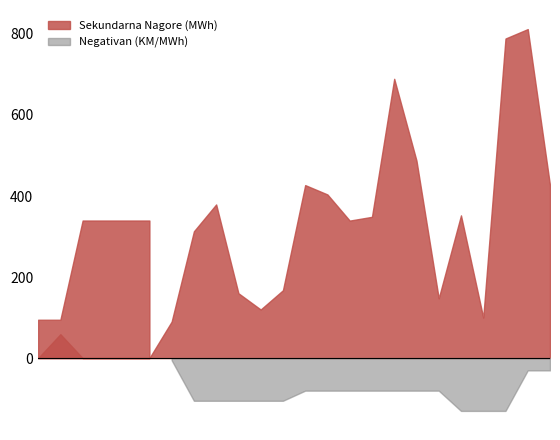

At which label does Sekundarna Nagore (MWh) reach its minimum?

1